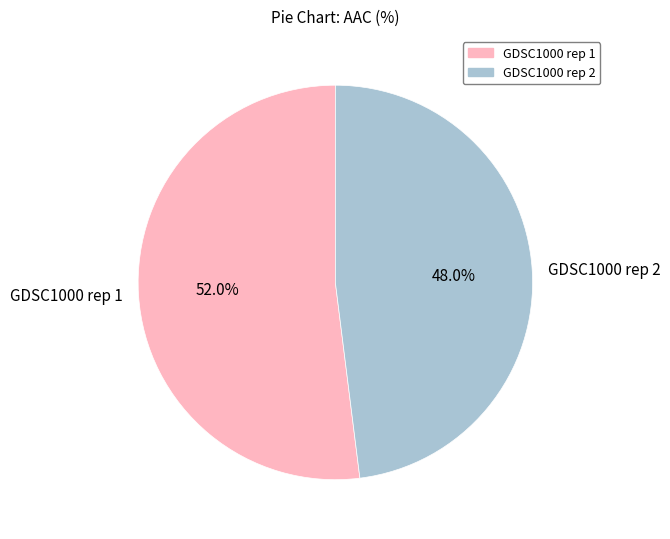

Is GDSC1000 rep 1 the majority of the pie?

Yes